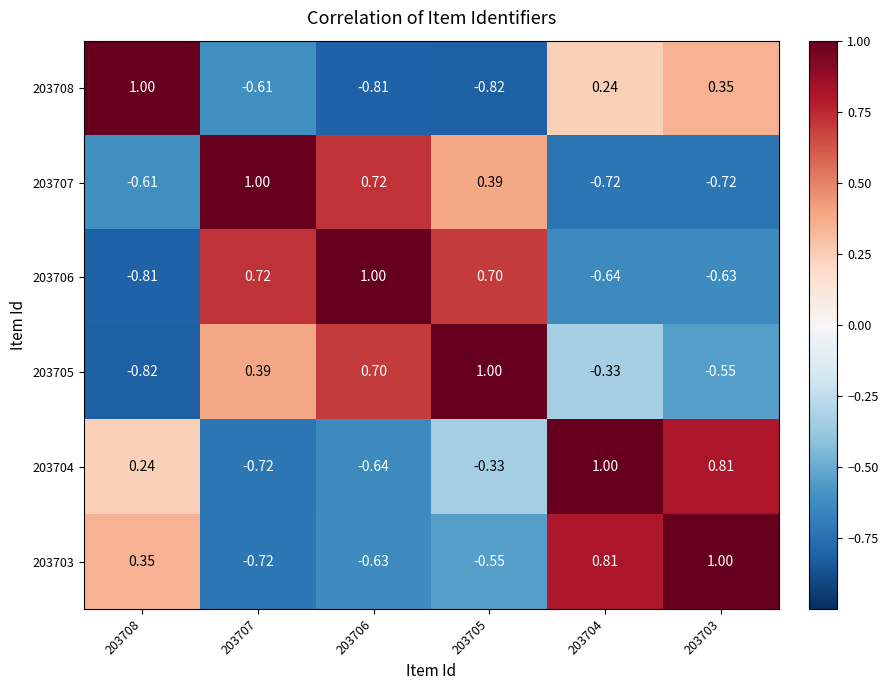

Is the value of 203704 at 203705 greater than the value of 203707 at 203707?

No